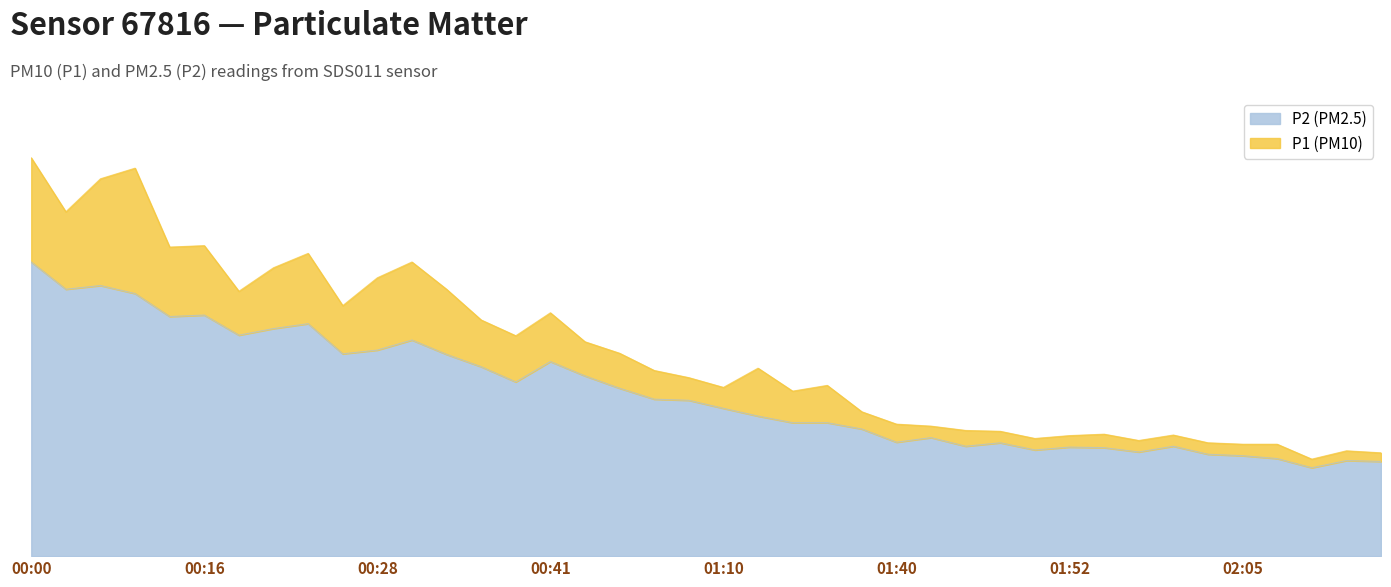

What is the value of the P2 point at the 27th from the left?

4.1